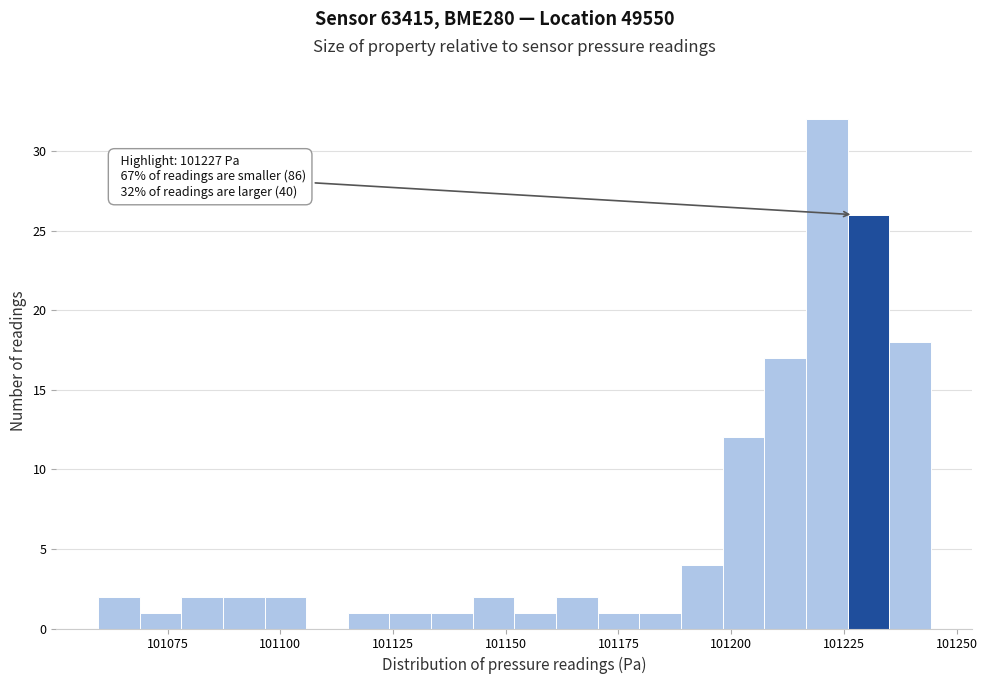

Around what value on the x-axis is the tallest bar? Give the approximate position of its centre, as read against the axis.

101220